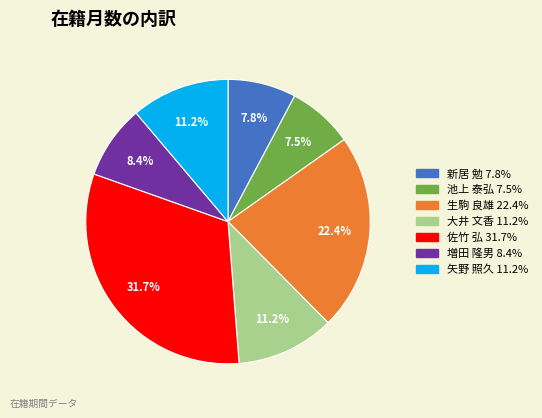

Does 大井 文香 account for over 50% of the chart?

No